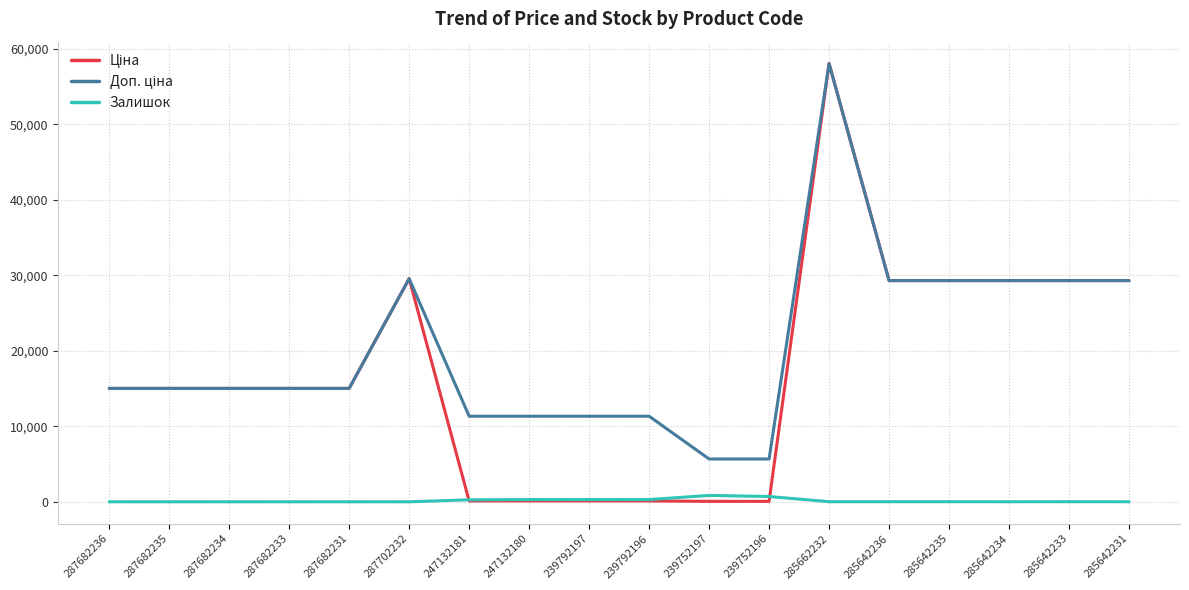

How many lines are shown in the chart?

3